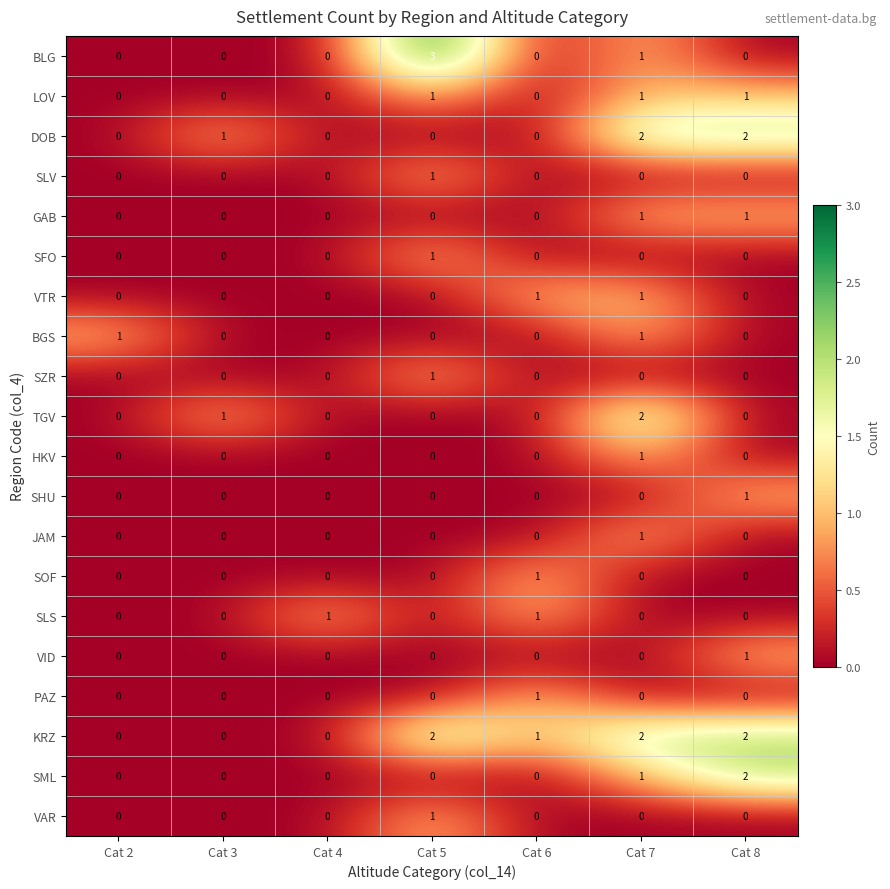

Which series has the largest total across all categories?

KRZ